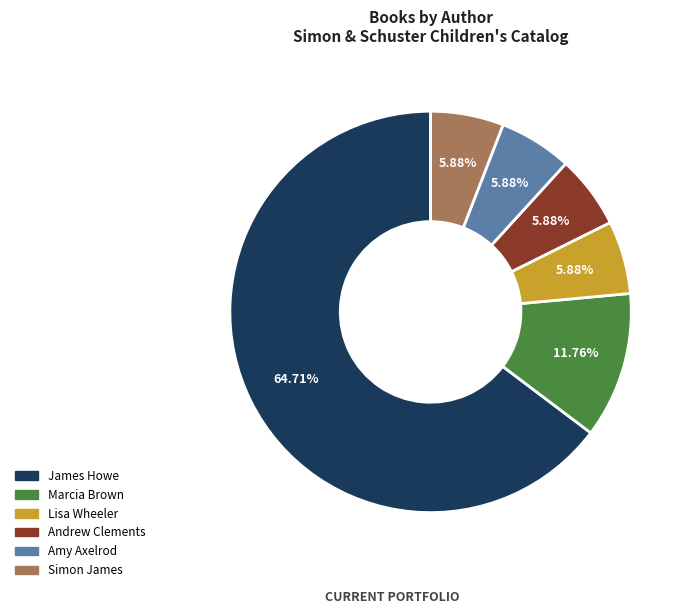

Is there any slice that represents more than half of the pie?

Yes